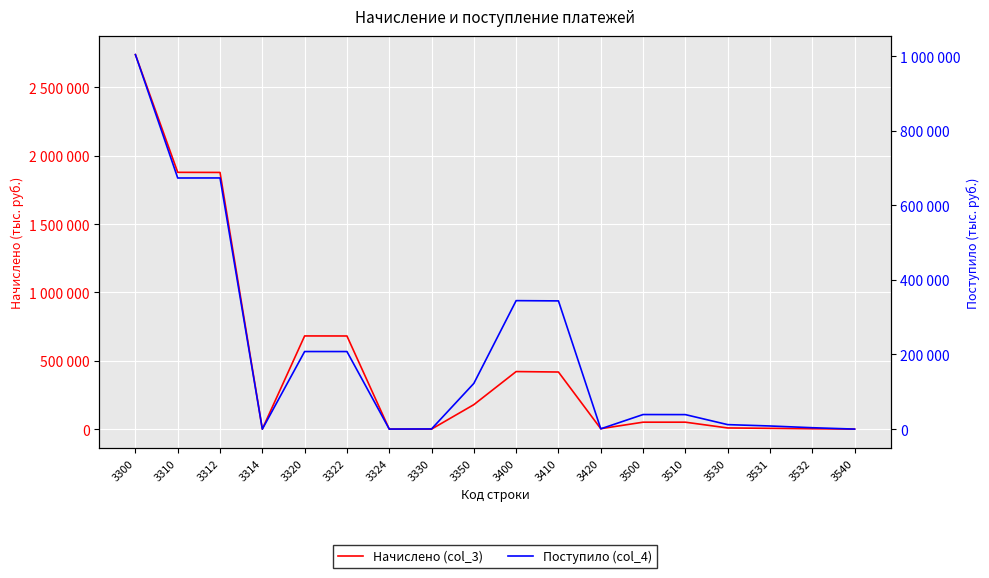

List the series in order of their overall mean, highest first.

Начислено (col_3), Поступило (col_4)